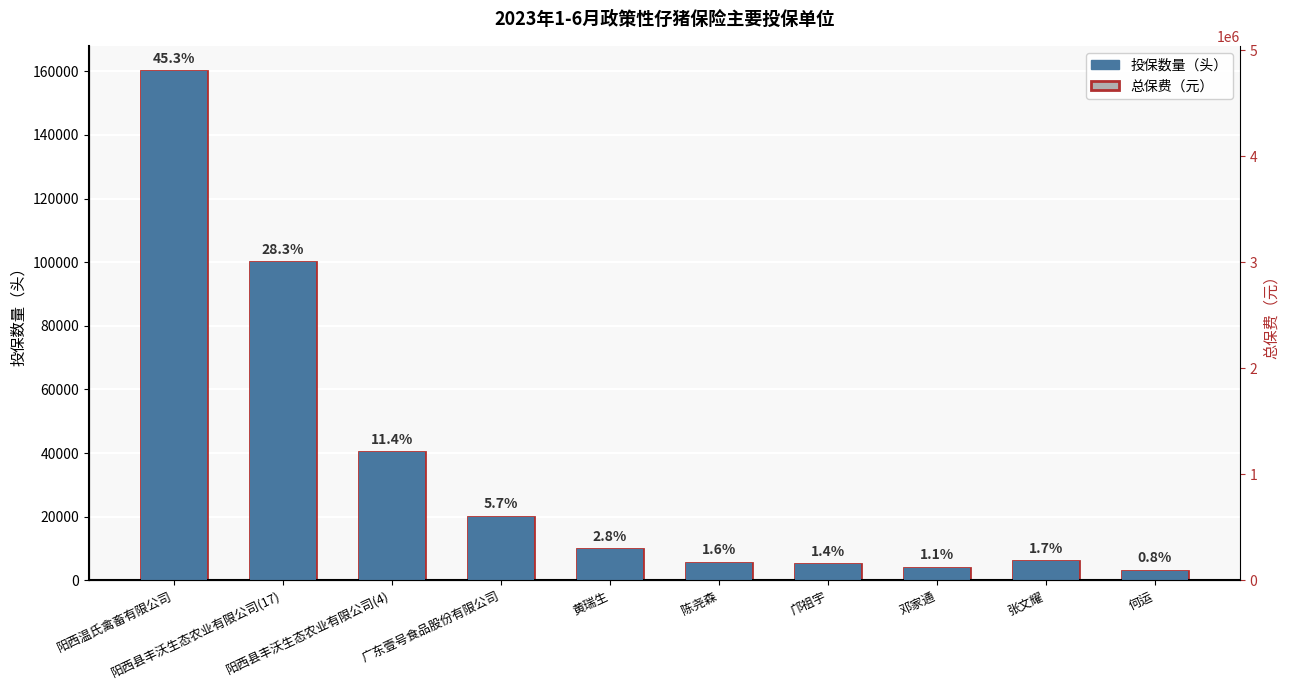

Read the 总保费（元） value at 张文耀.

6000